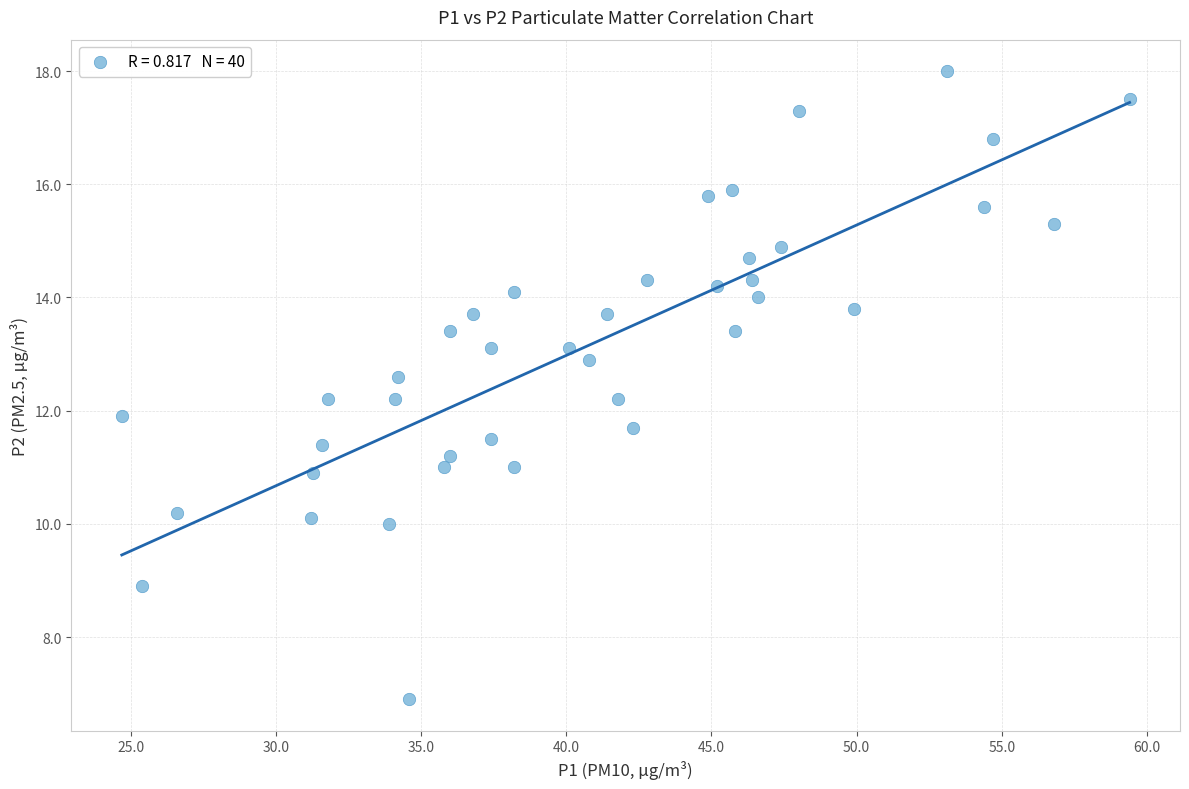

What is the range of X values (max minus min)?

34.7